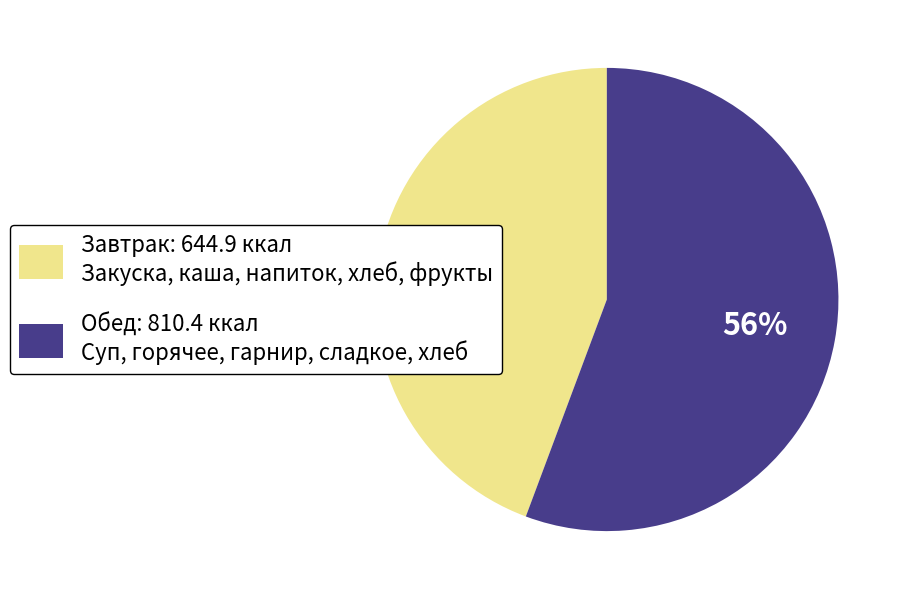

Is there any slice that represents more than half of the pie?

Yes